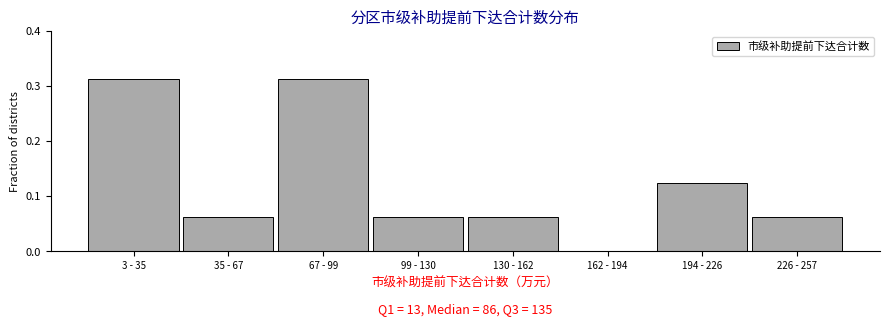

Between 162 - 194 and 3 - 35, which is larger?

3 - 35